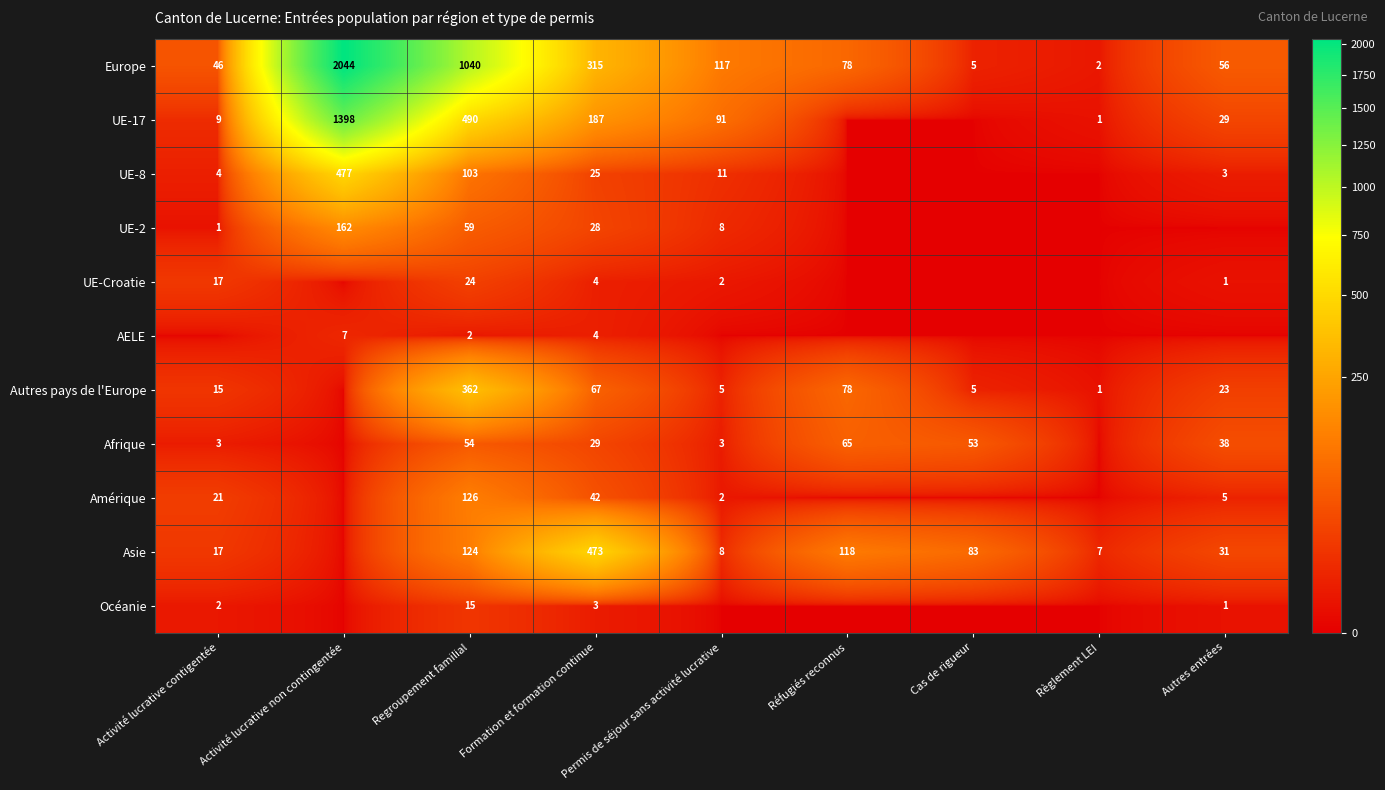

What is the spread (max minus min) of values at Formation et formation continue?

470